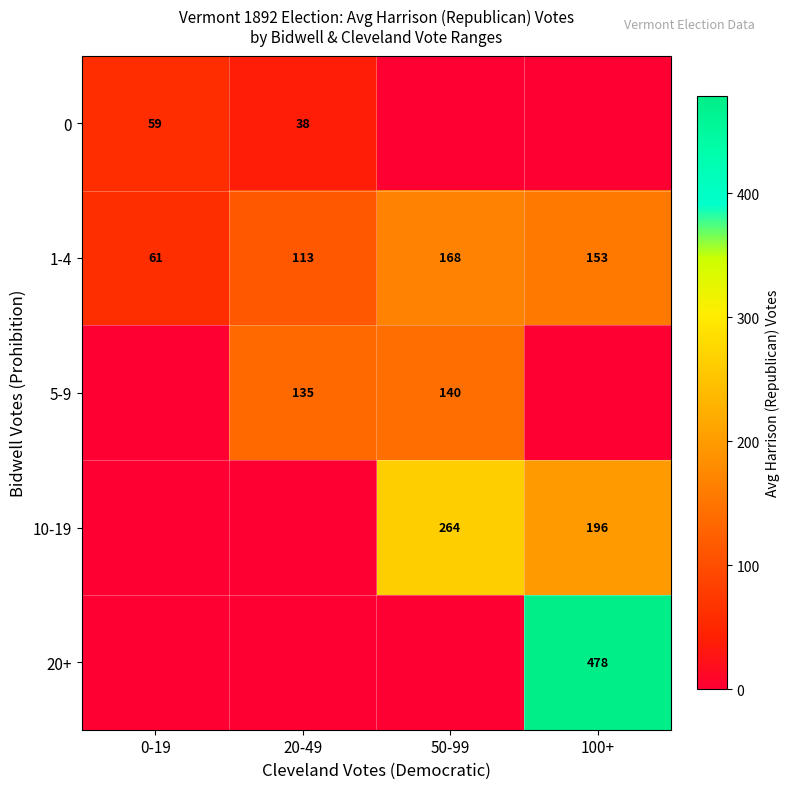

Where is 1-4 nearest to the value 114?

20-49